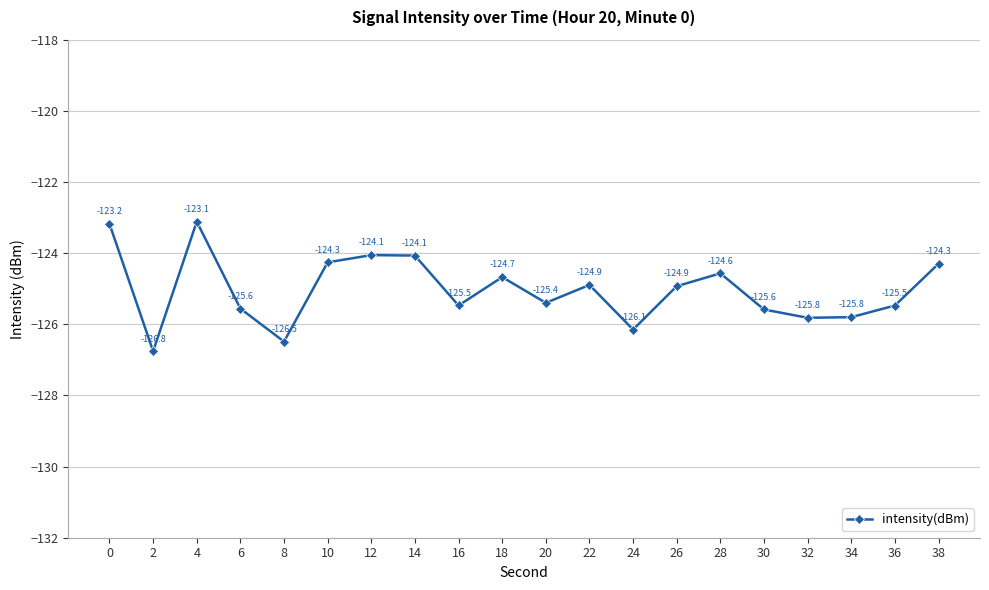

What is the change in value from 8 to 36?

+1.0